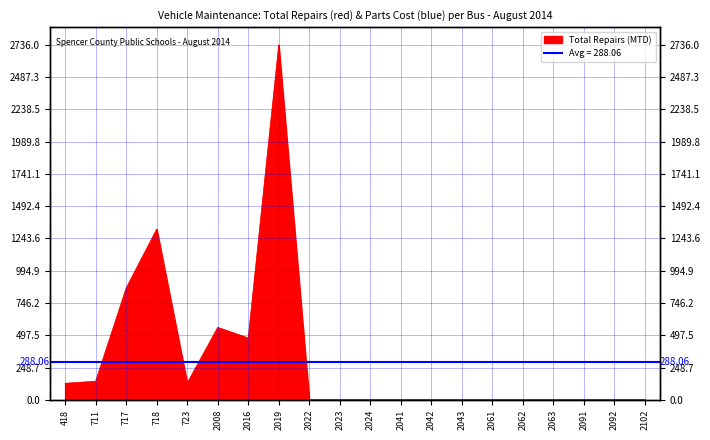

How many lines are shown in the chart?

1